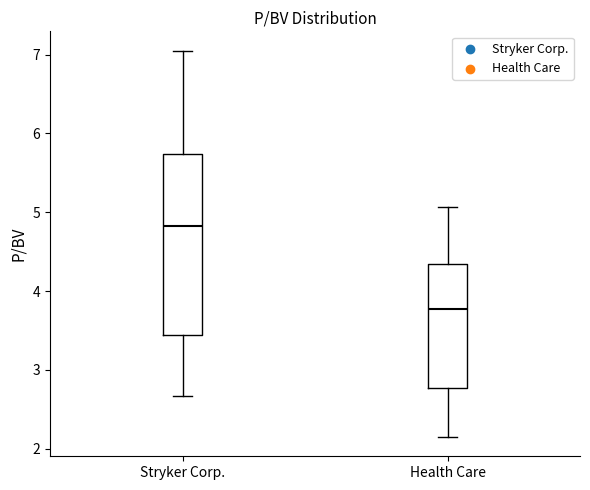

Which box is the tallest, from its lower edge to its upper edge?

Stryker Corp.